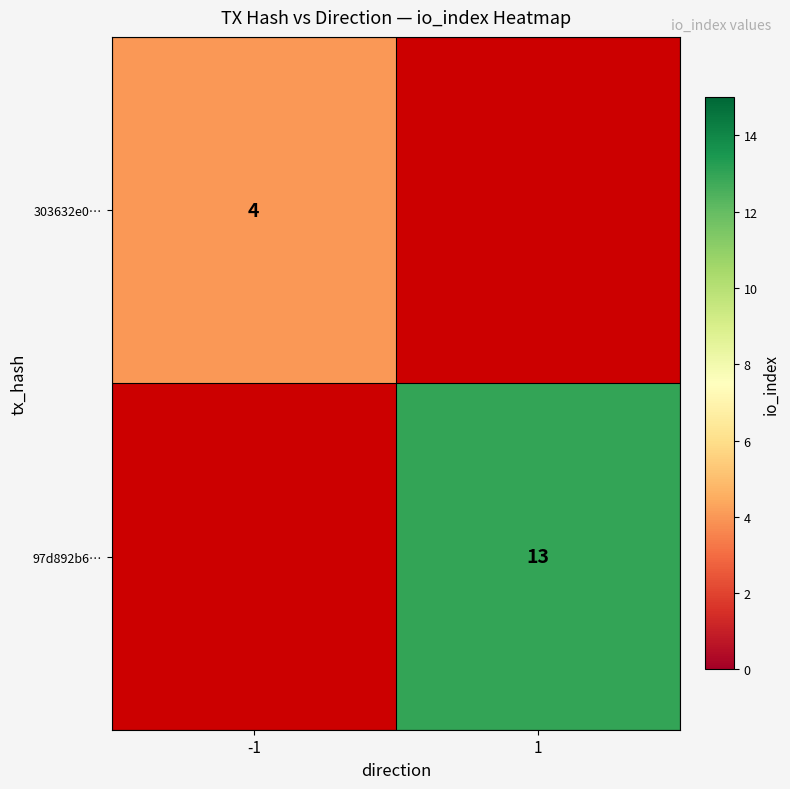

The 97d892b6… series shows 13 at 1. True or false?

True